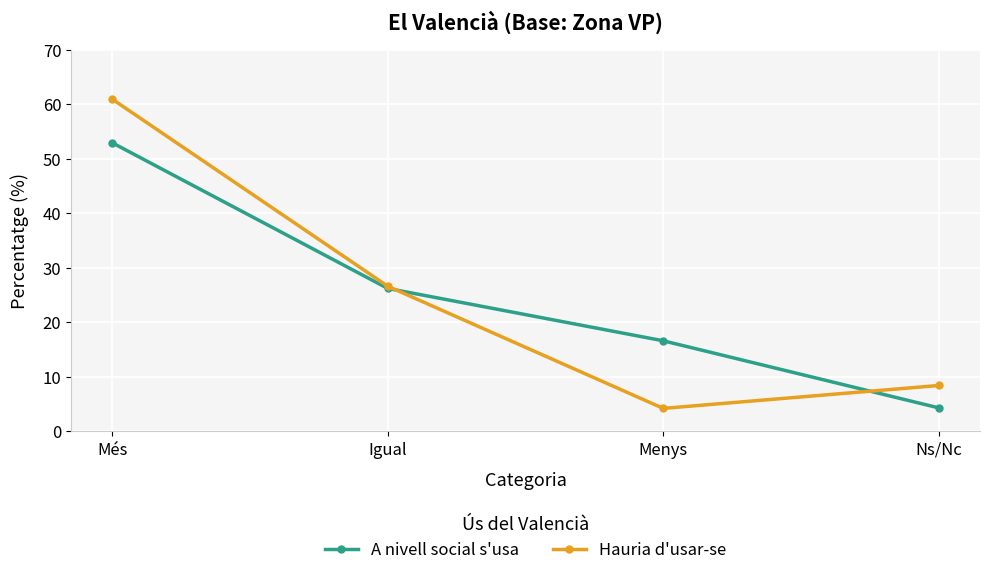

True or false: Hauria d'usar-se has more than 0 interior local peaks.

False